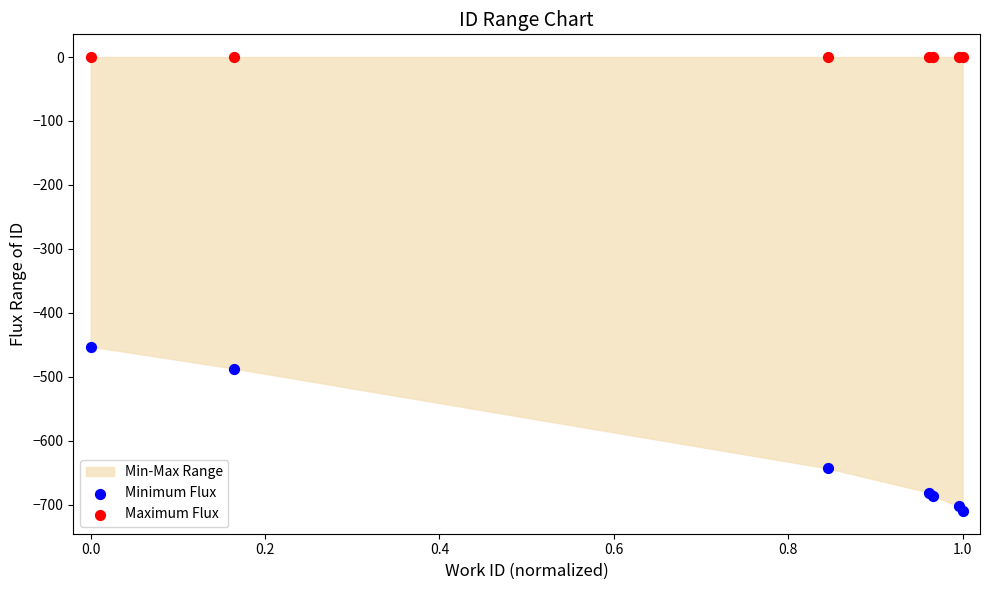

Across all series, what Y value is closest to -354?

-452.7